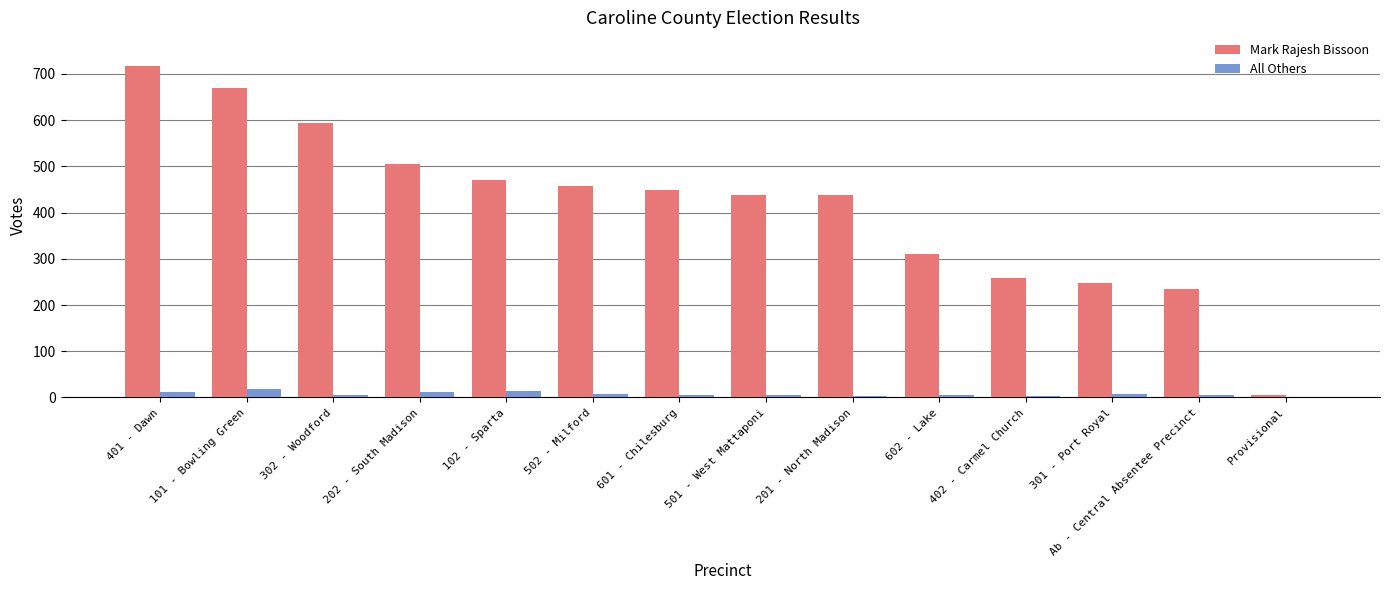

The value of Mark Rajesh Bissoon at Ab - Central Absentee Precinct is 234. True or false?

True